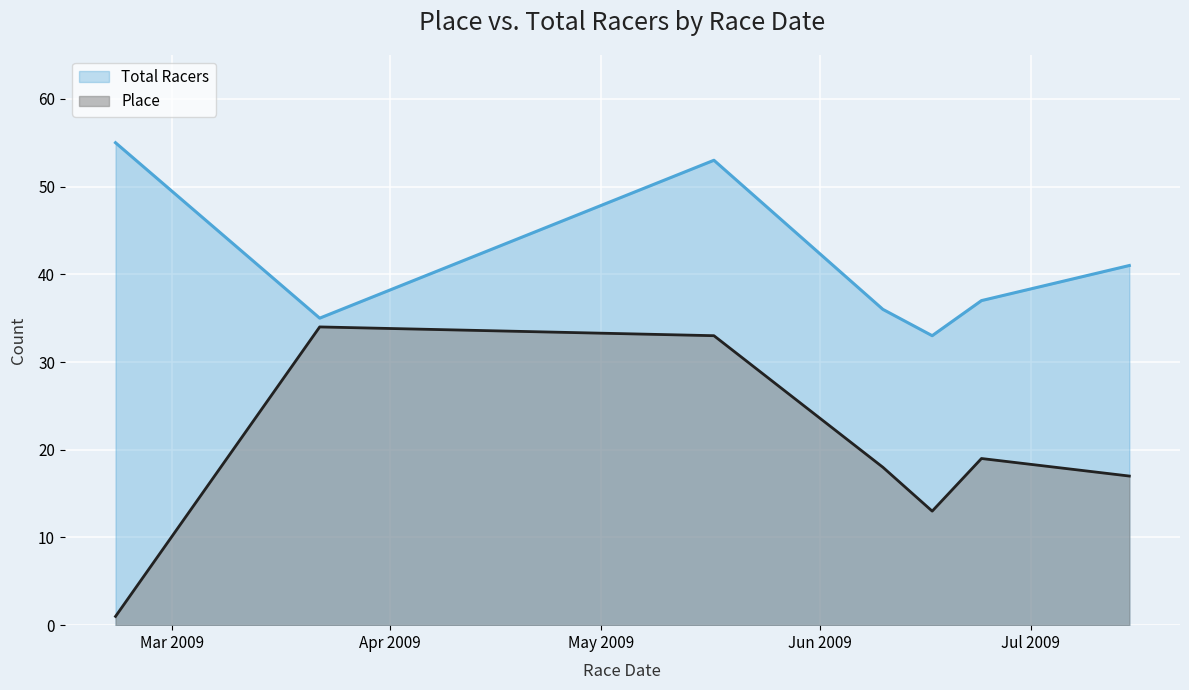

True or false: Total Racers and Place cross at least once.

False